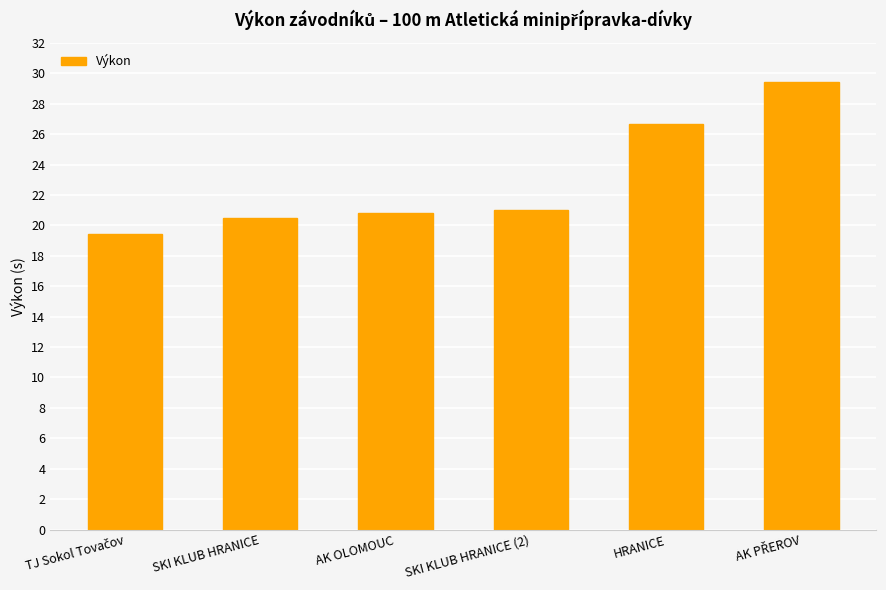

What is the label of the 4th bar from the right?

AK OLOMOUC